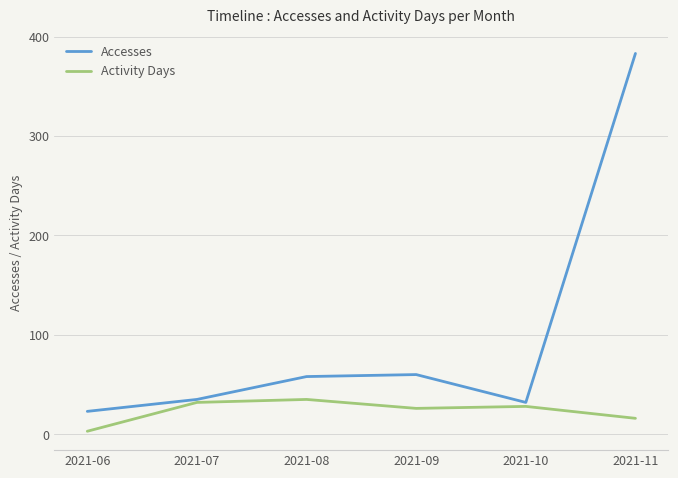

Is this an area chart (filled region under the line)?

No